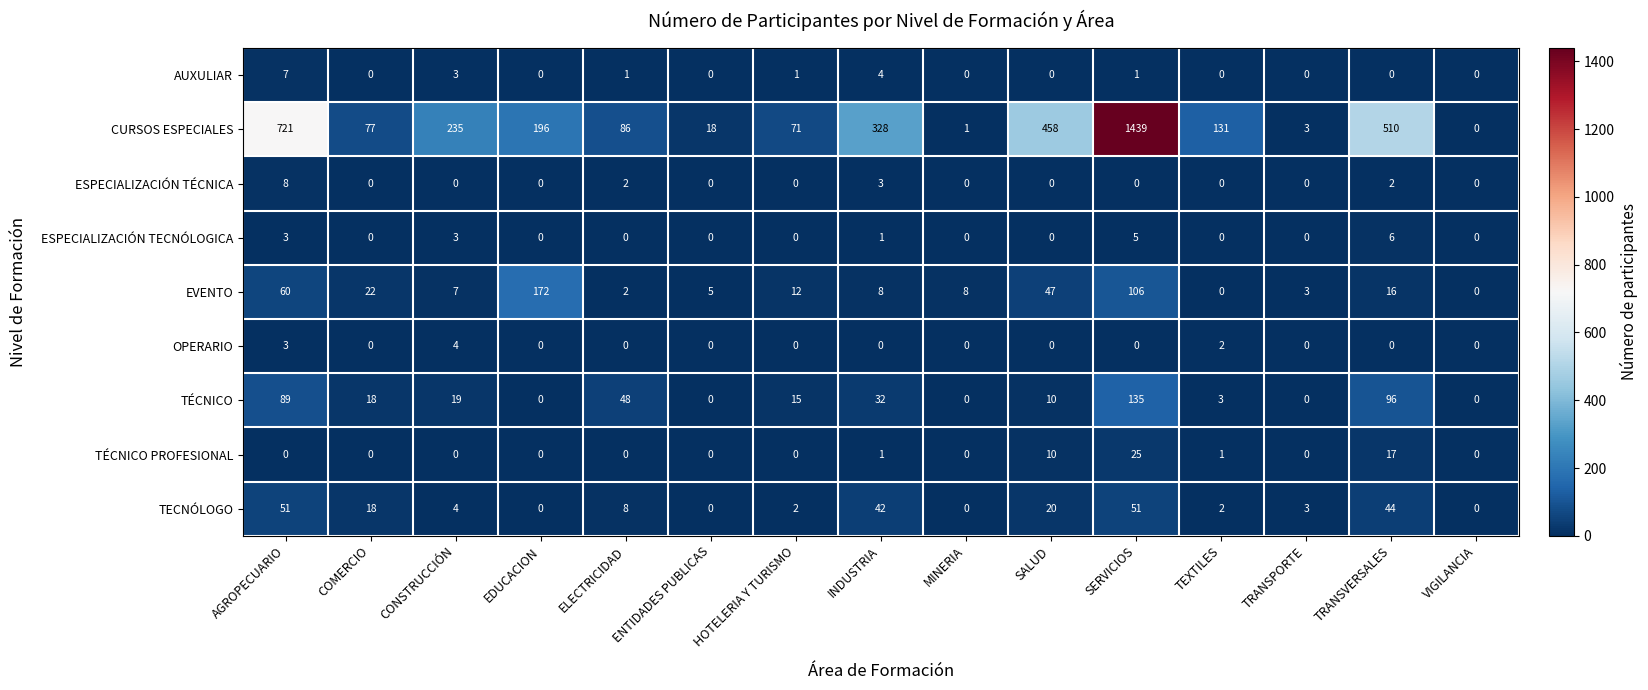

What is the total value across all series at CONSTRUCCIÓN?

275